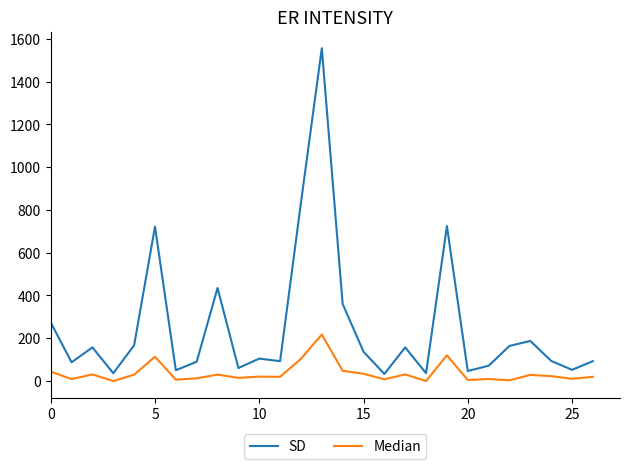

Which series has the largest total across all categories?

SD